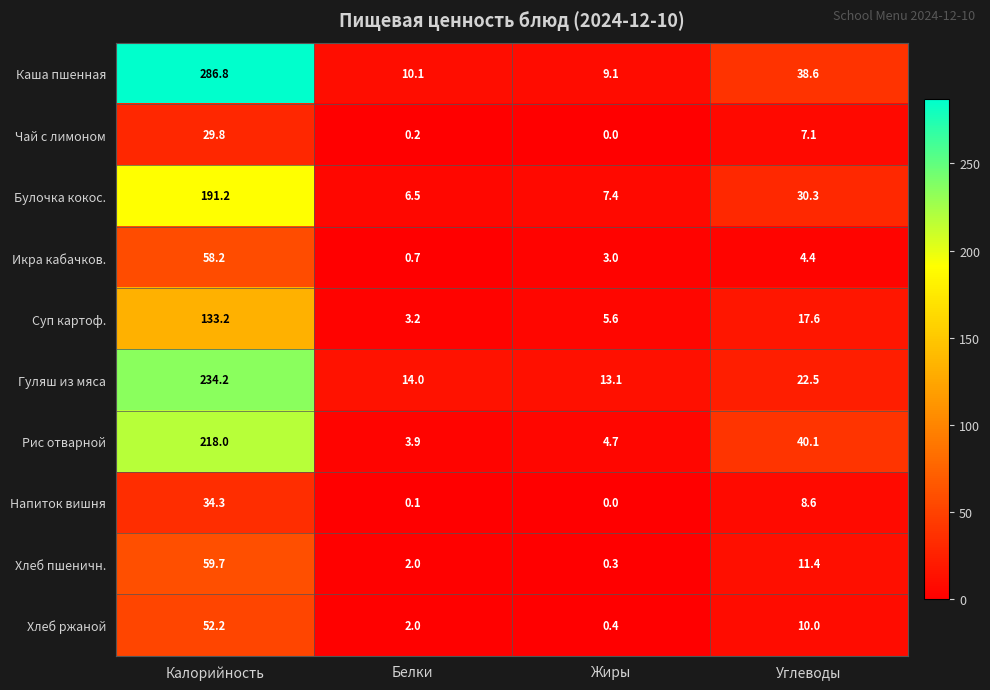

Which category has the lowest value across all series?

Жиры